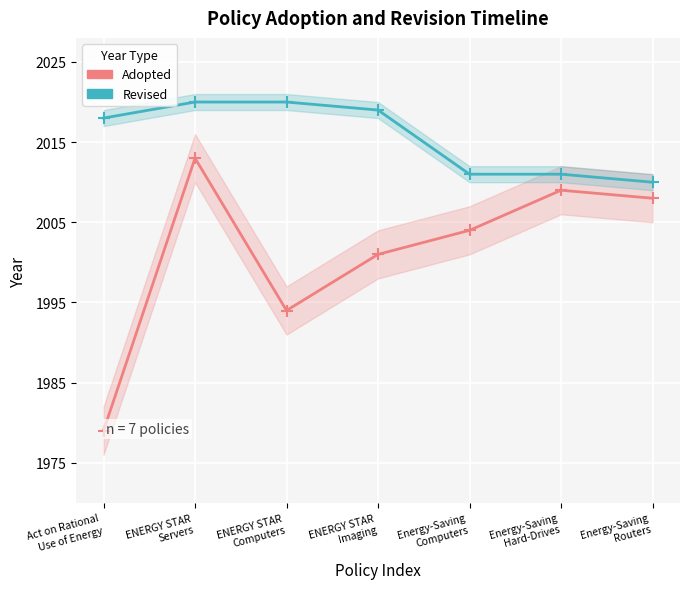

True or false: Revised and Adopted cross at least once.

False